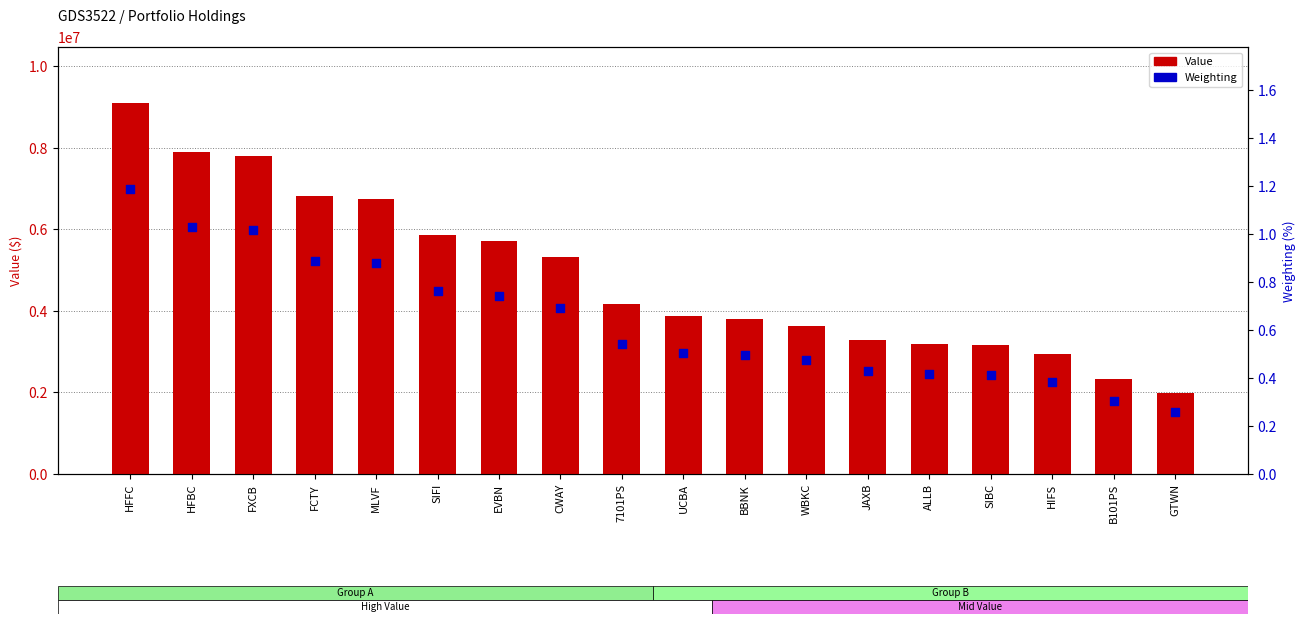

At how many categories does at least one series exceed 2518914?

16